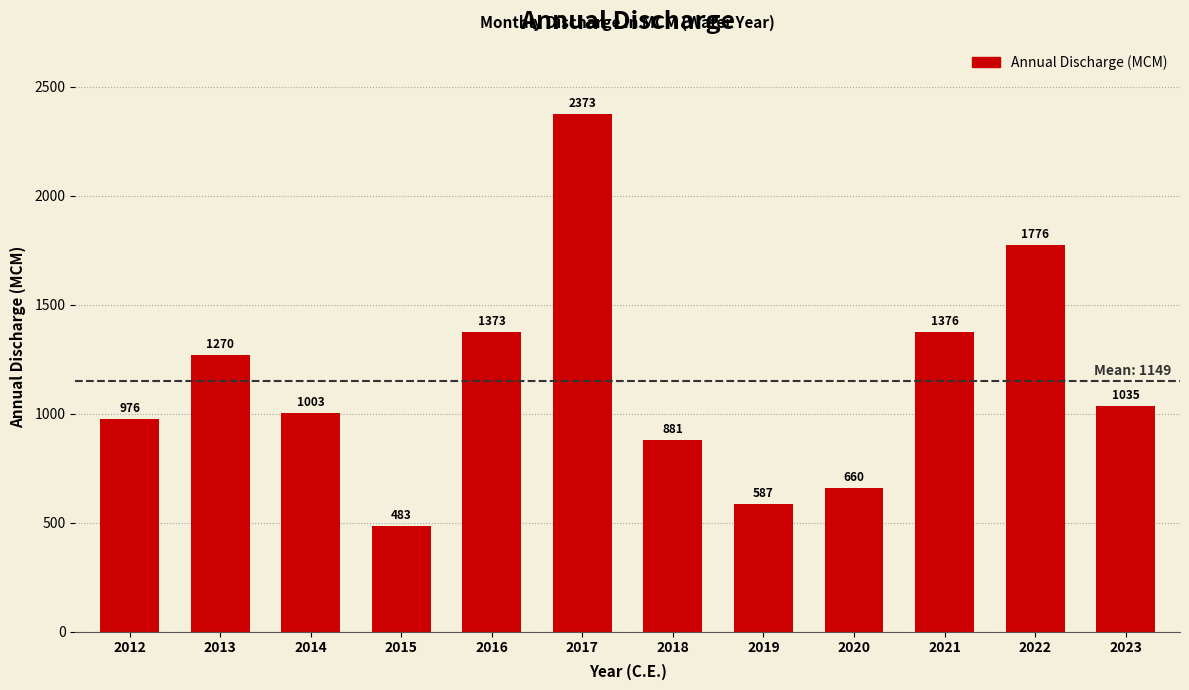

What is the change in value from 2013 to 2016?

+103.7